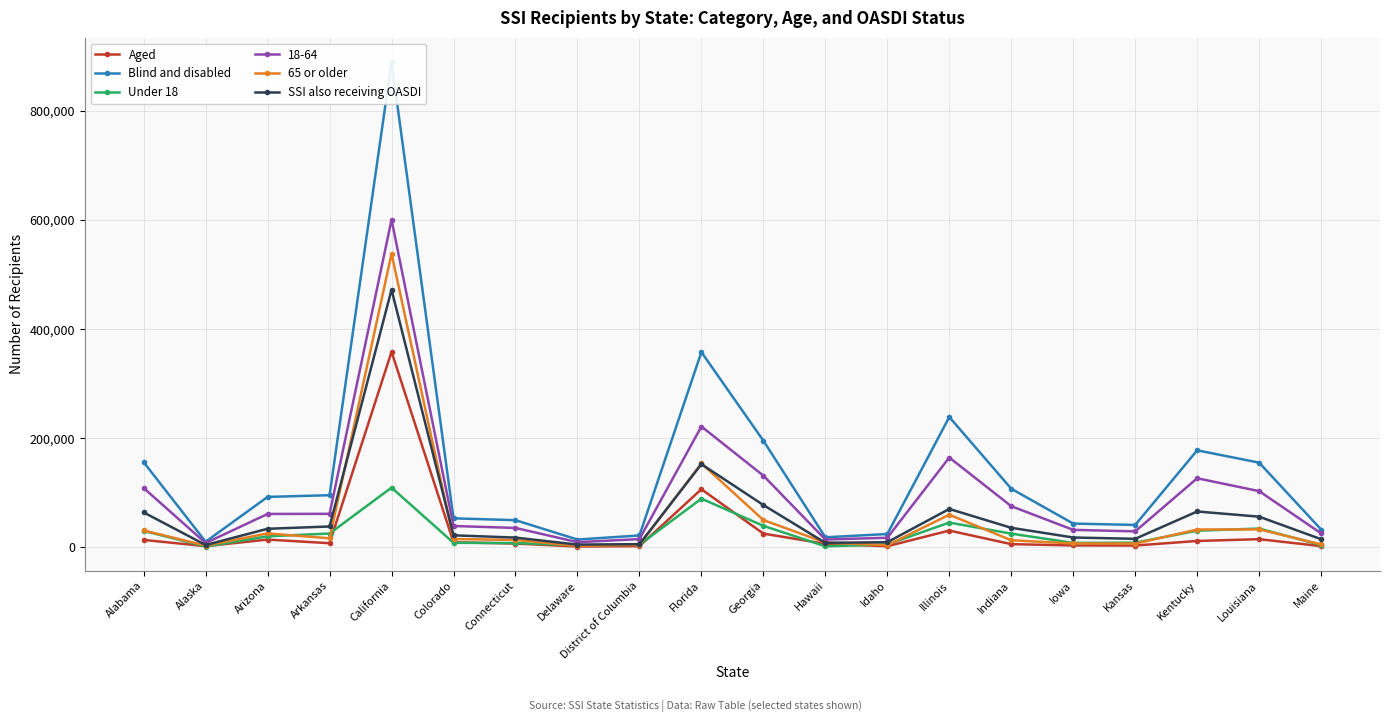

Which series changed the most between Hawaii and Kentucky?

Blind and disabled